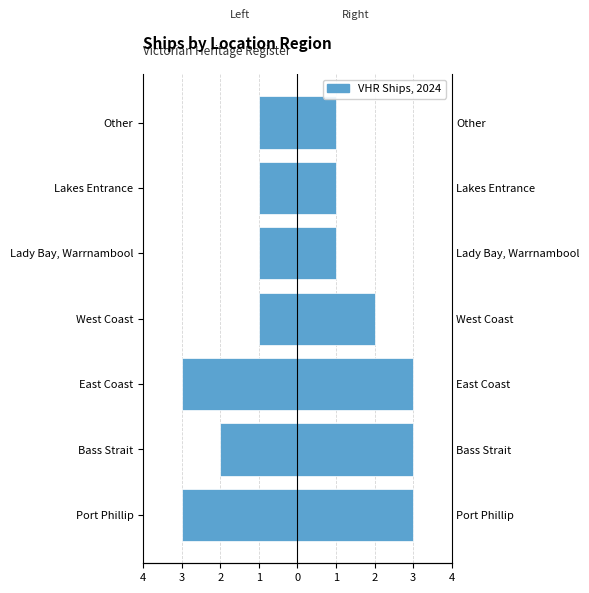

The chart shows a value of -1 at Other. True or false?

True